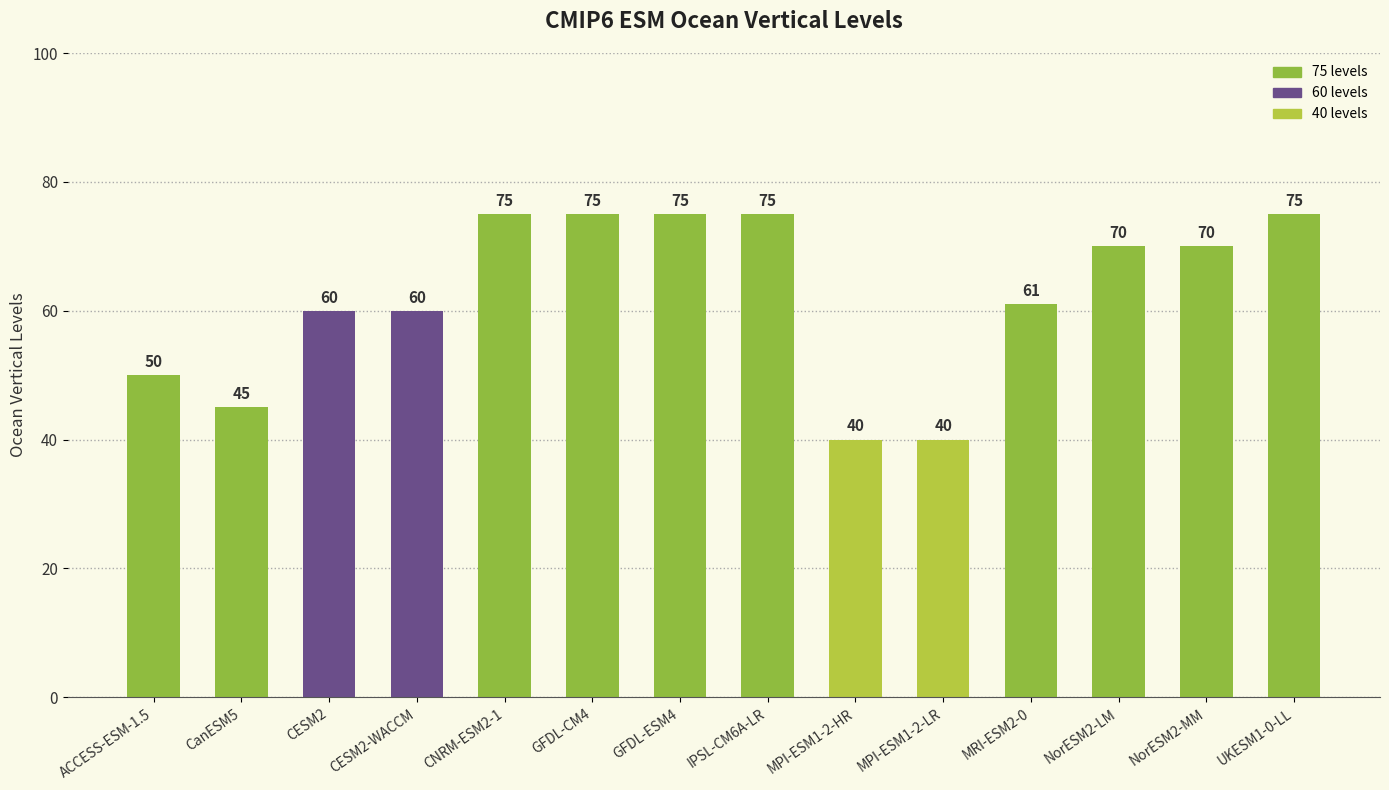

What is the difference between the maximum and second lowest values?

35